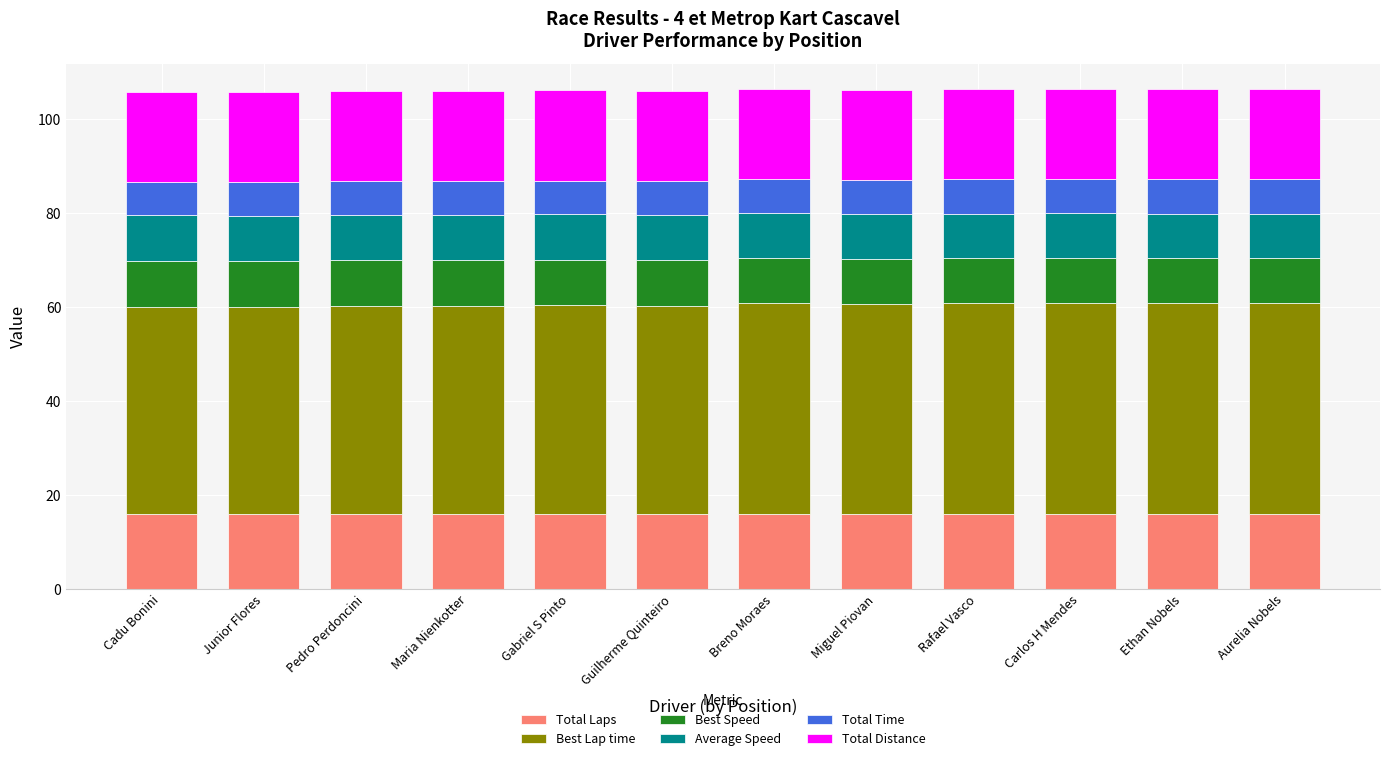

The value of Total Laps at Pedro Perdoncini is 16.0. True or false?

True